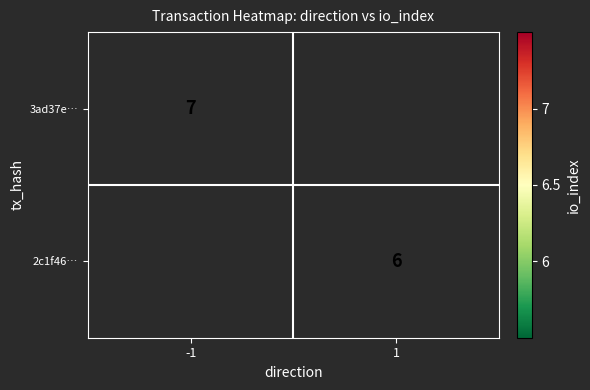

Is it true that 3ad37e… equals 11.0 at -1?

False